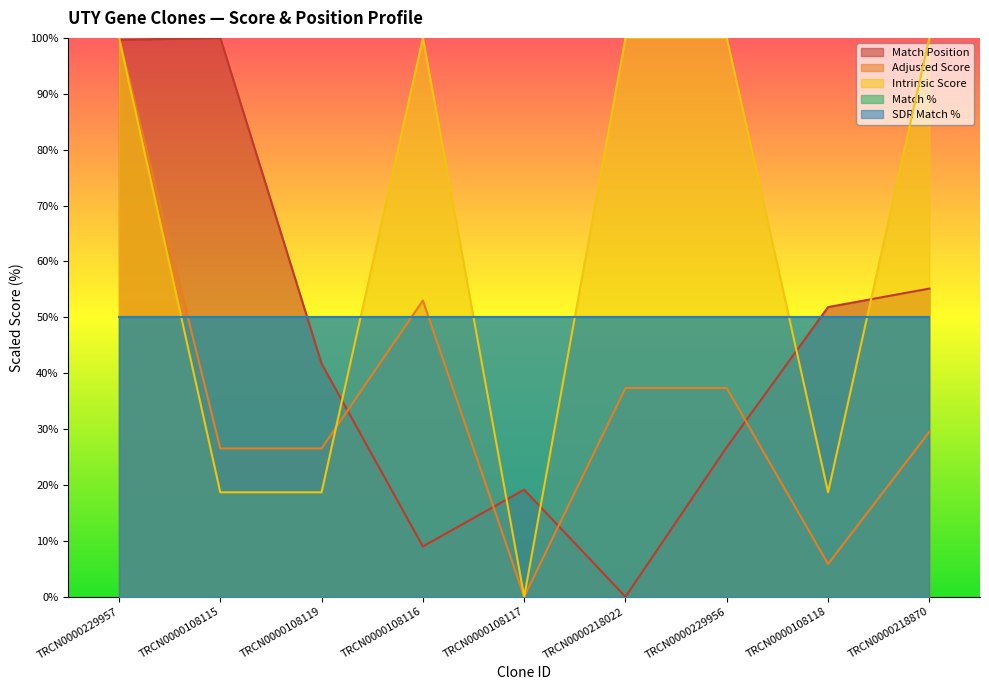

Does the chart display data point markers on the line(s)?

No